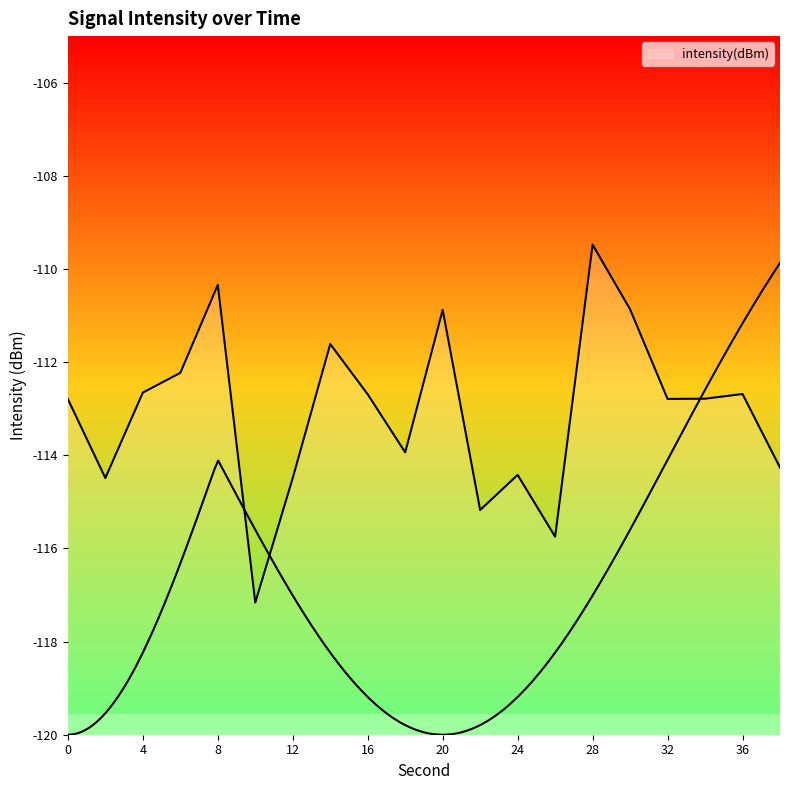

Is this an area chart (filled region under the line)?

No